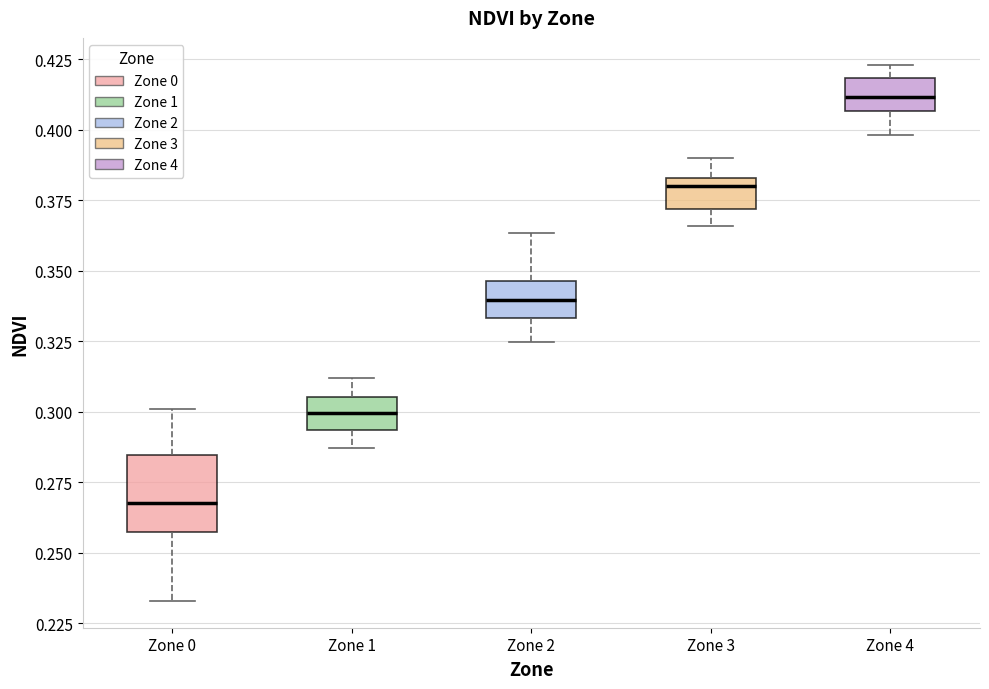

Reading left to right, read every box against the y-axis: the position of its median line, the range the box covers, and the ends of its whiskers. The values are not printed on the chart, so give them approximately, as read against the axis.

Zone 0: median 0.270, box 0.255 to 0.285, whiskers 0.235 to 0.300
Zone 1: median 0.300, box 0.295 to 0.305, whiskers 0.285 to 0.310
Zone 2: median 0.340, box 0.335 to 0.345, whiskers 0.325 to 0.365
Zone 3: median 0.380, box 0.370 to 0.385, whiskers 0.365 to 0.390
Zone 4: median 0.410, box 0.405 to 0.420, whiskers 0.400 to 0.425